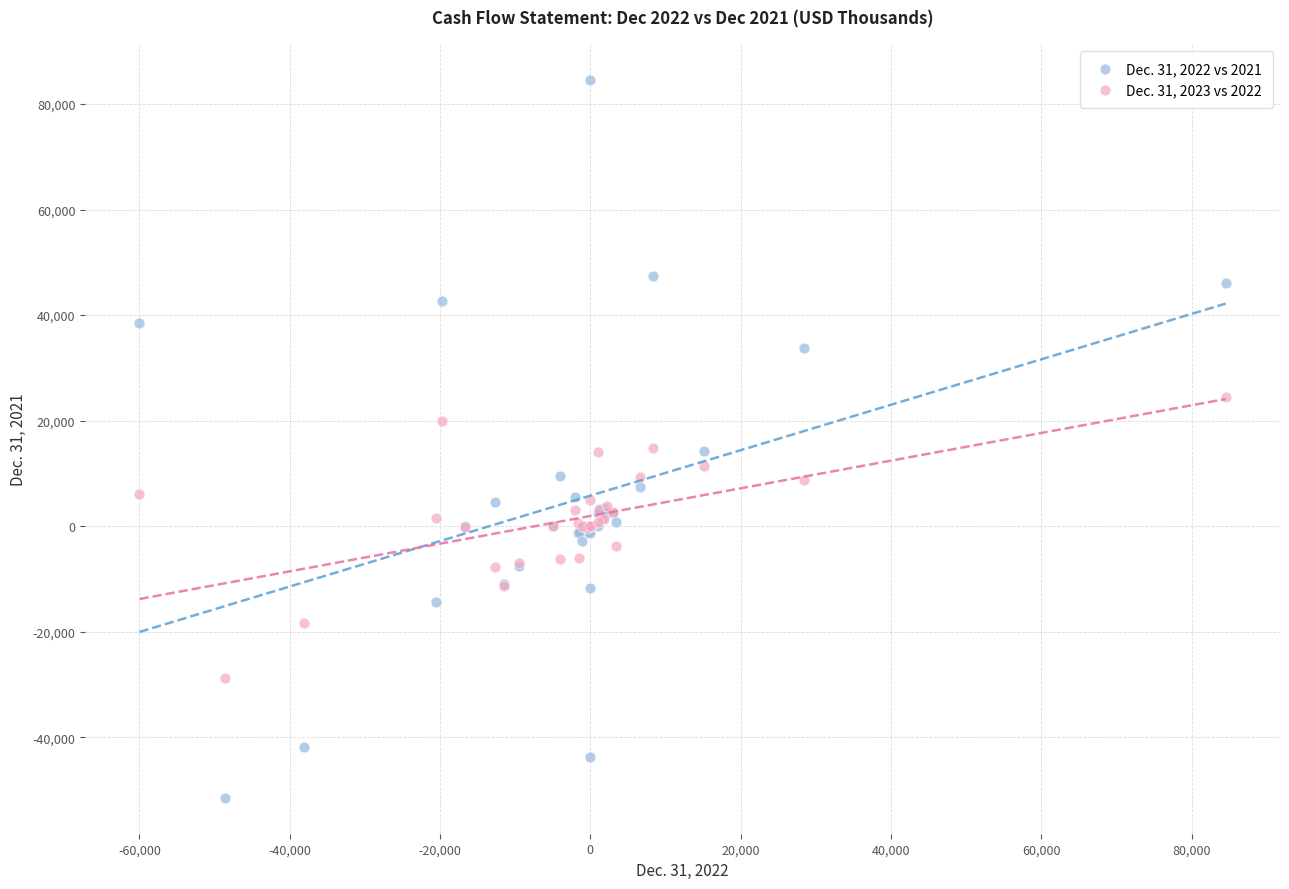

Which series contains the lowest Y value?

Dec. 31, 2022 vs 2021